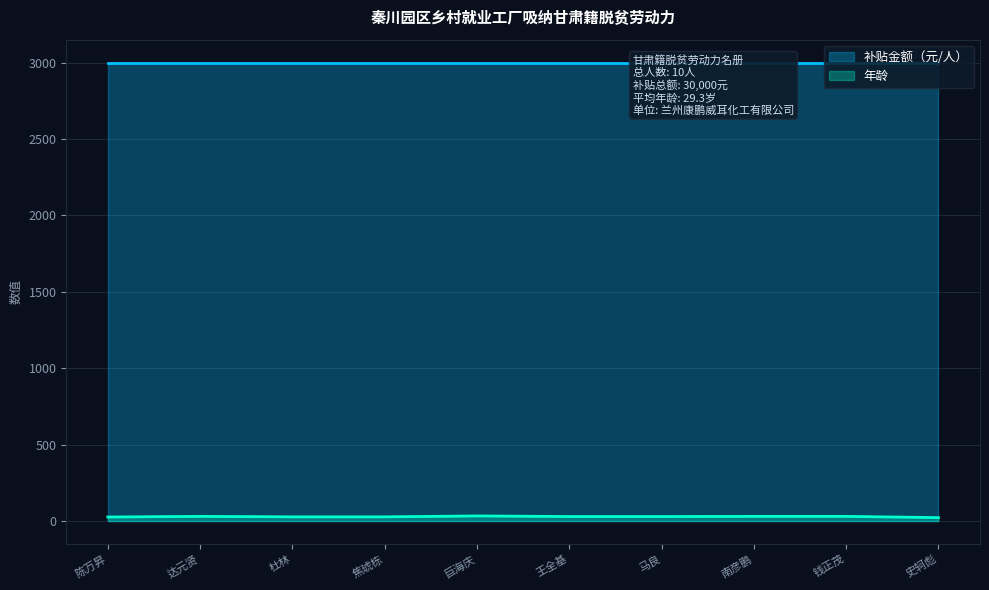

What is the sum of all values?

293